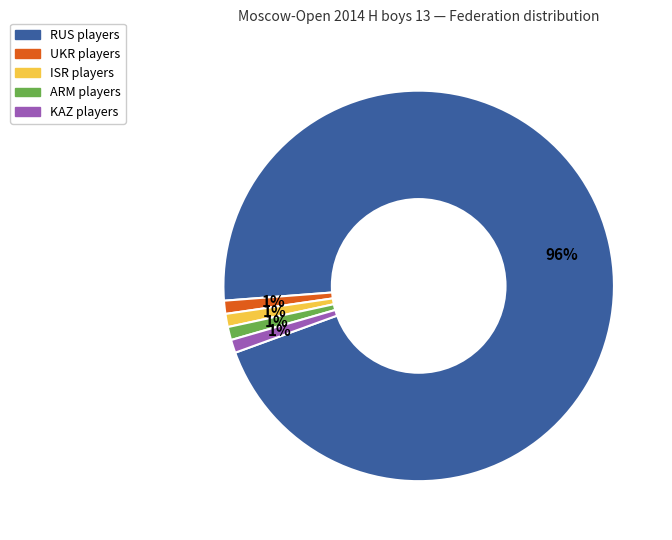

To the nearest percent, what is the difference between the largest and smallest slice percentages?

95%